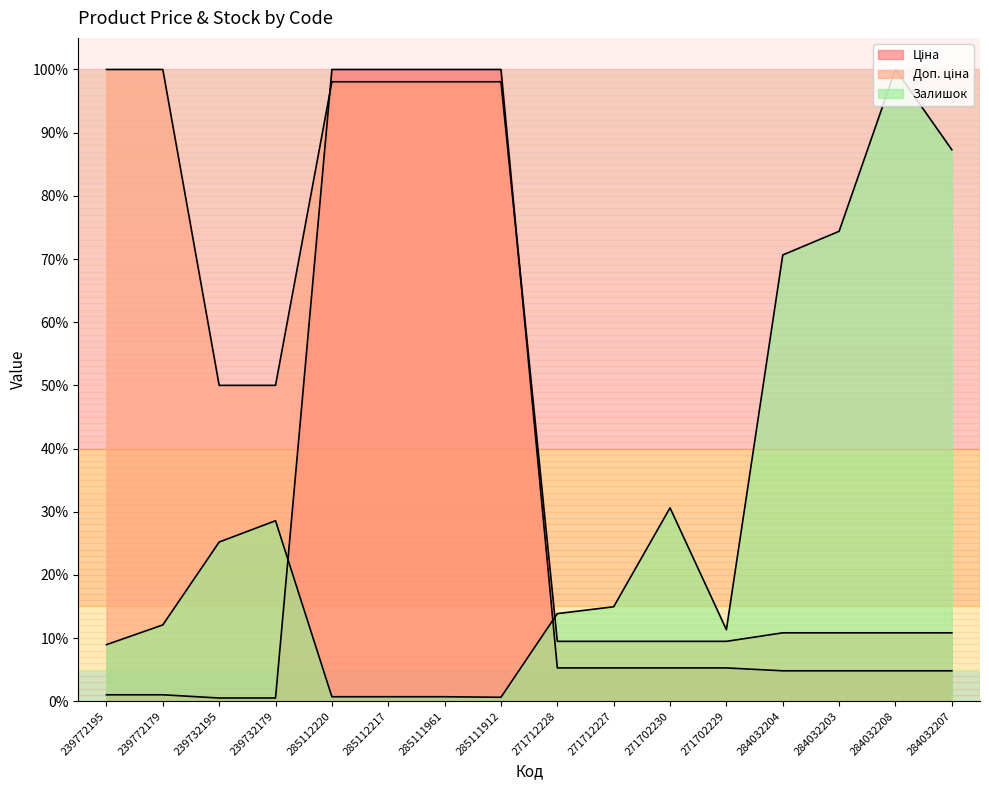

True or false: Залишок has a value of 9.0 at 239772195.

True